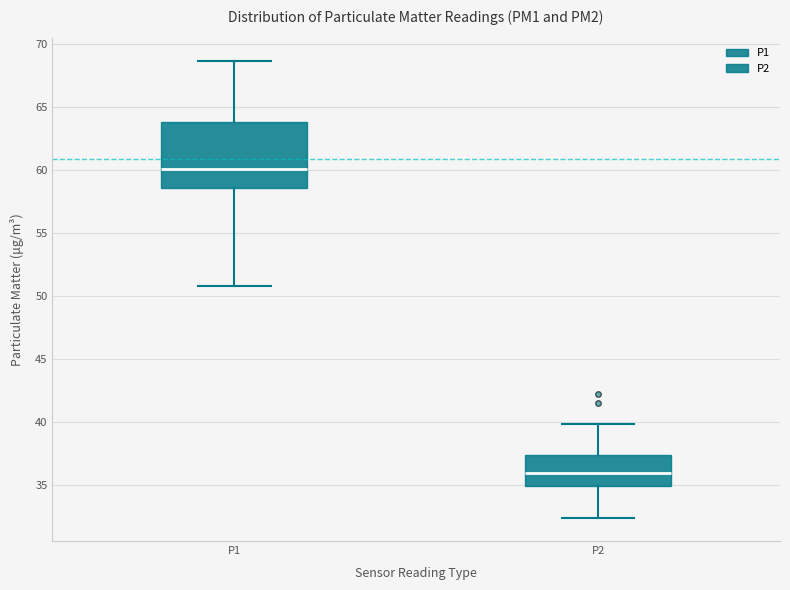

Comparing the boxes themselves (not the whiskers), which one is the tallest?

P1